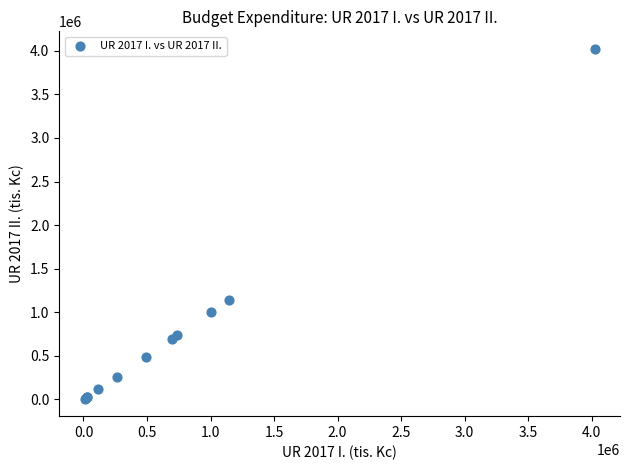

What Y value in the scatter plot is closest to 2015773?

1141679.6